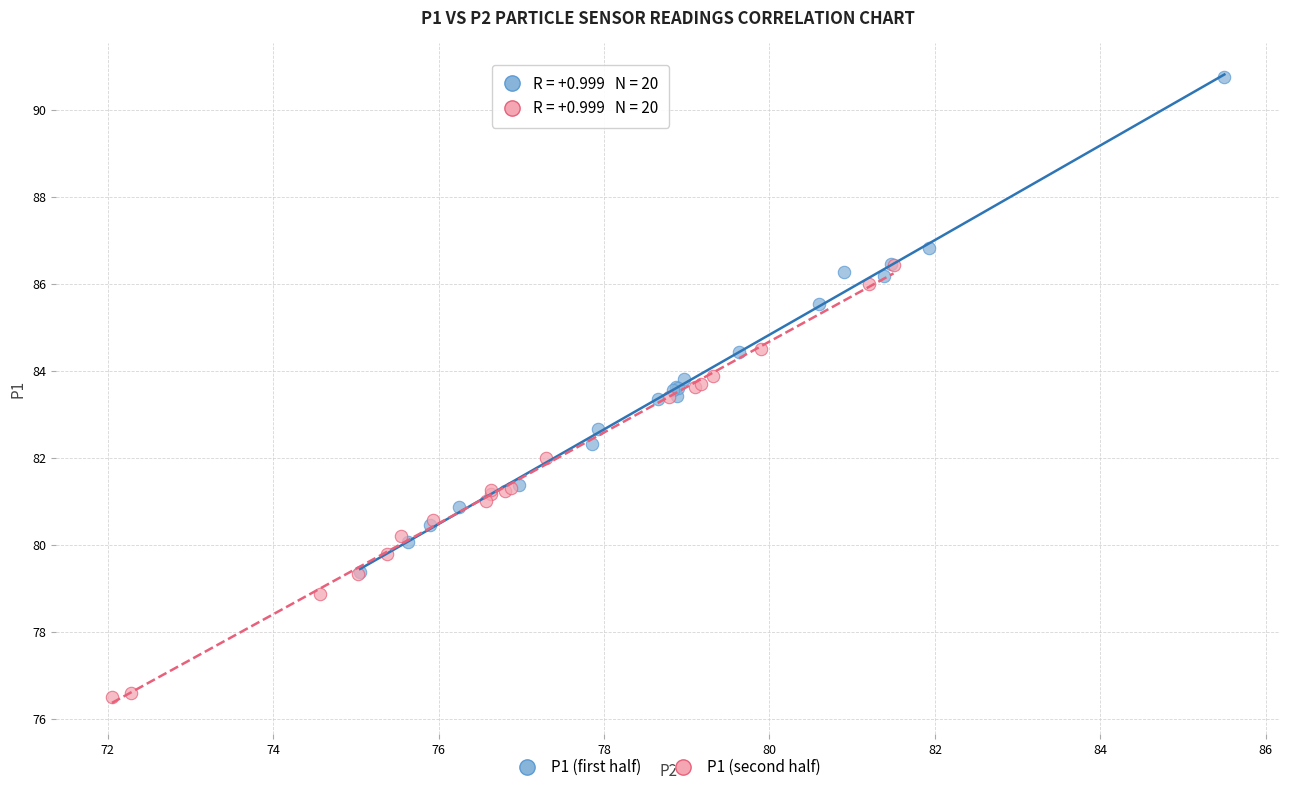

Which series reaches the minimum Y coordinate?

P1 (second half)